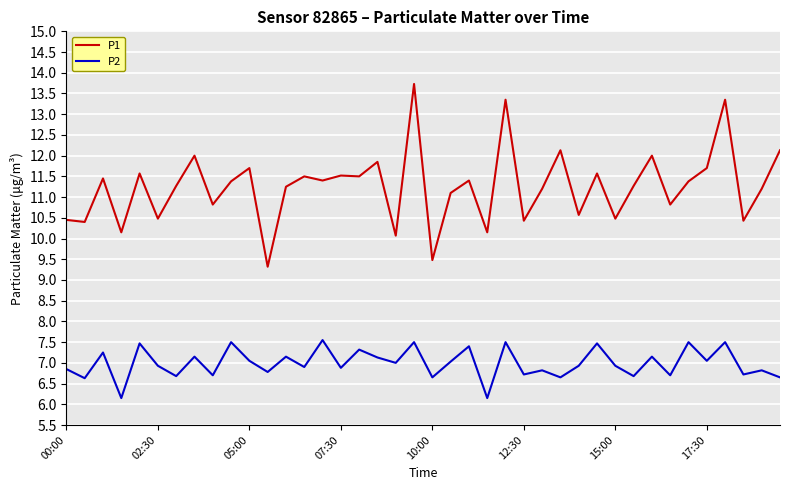

What is the maximum value for P1?

13.7